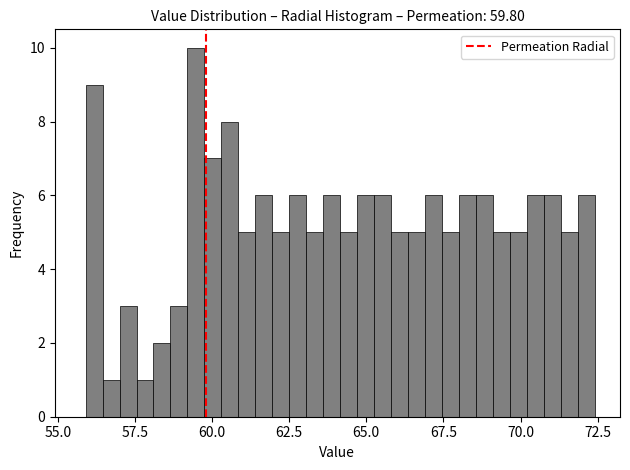

Read against the x-axis, roughly where is the centre of the tallest bar?

59.5